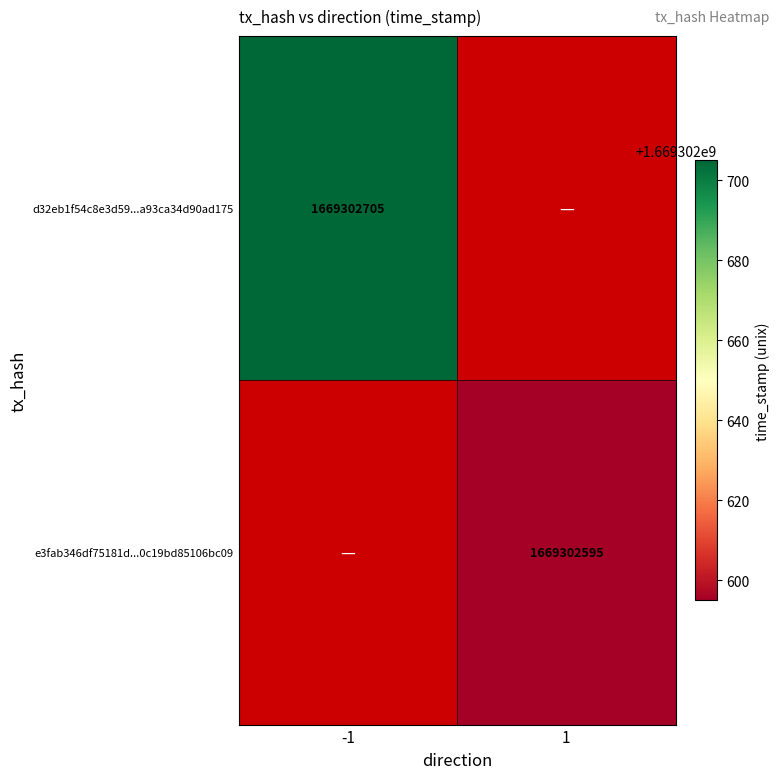

What is the sum of the d32eb1f54c8e3d59ade9aca5a93ca34d90ad175 values at direction_-1 and direction_1?

1669302705